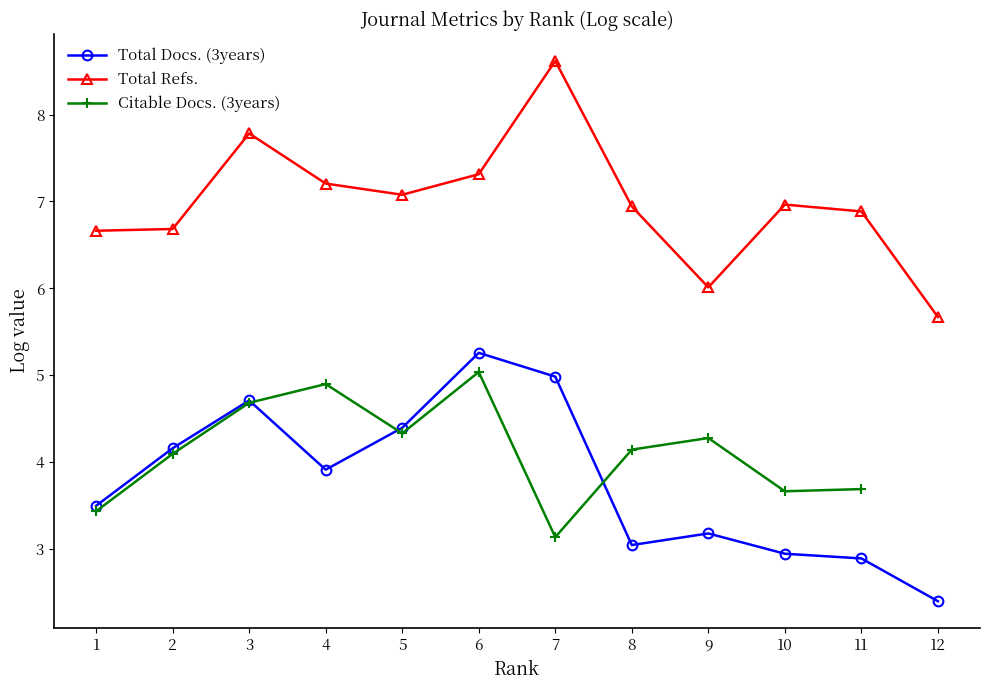

Between 2 and 12, which is larger?

2